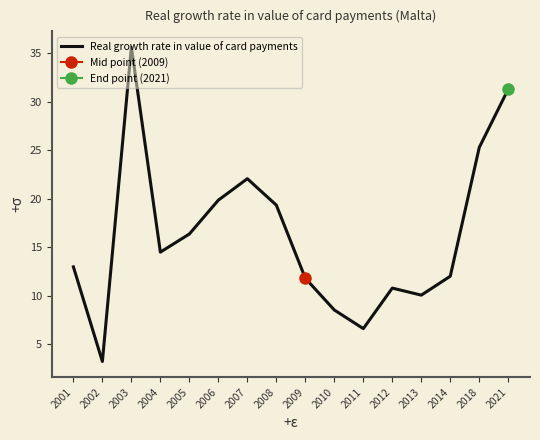

List the labels in order of value, largest first.

2003, 2021, 2018, 2007, 2006, 2008, 2005, 2004, 2001, 2014, 2009, 2012, 2013, 2010, 2011, 2002